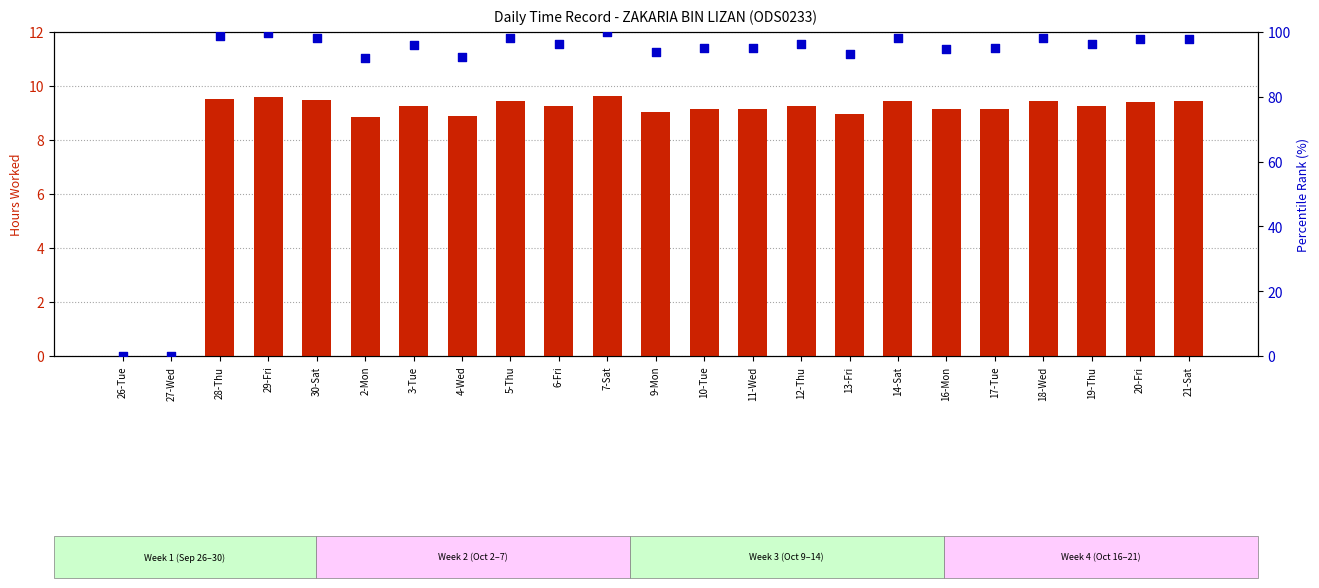

Which series contains the lowest Y value?

Low (hours worked)